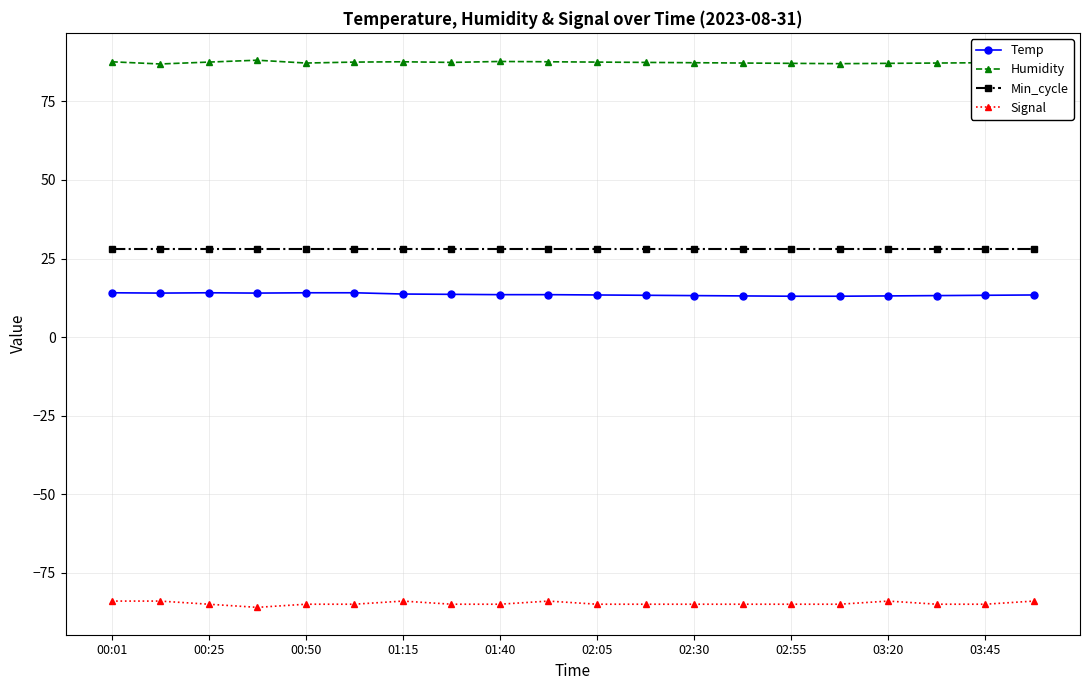

What is the value of the Min_cycle point at the 3rd from the left?

28.0